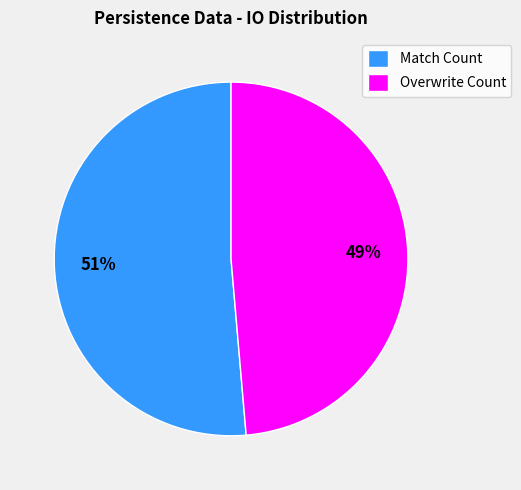

Count the number of slices in the pie.

2